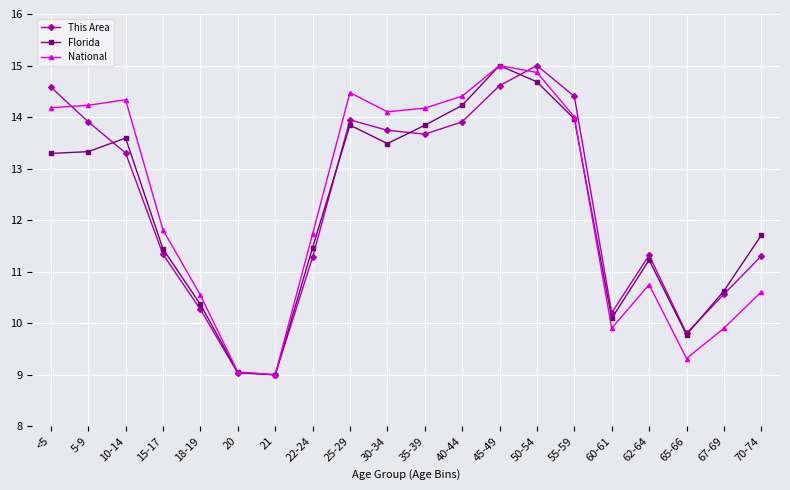

How many values in the National series exceed 14?

10